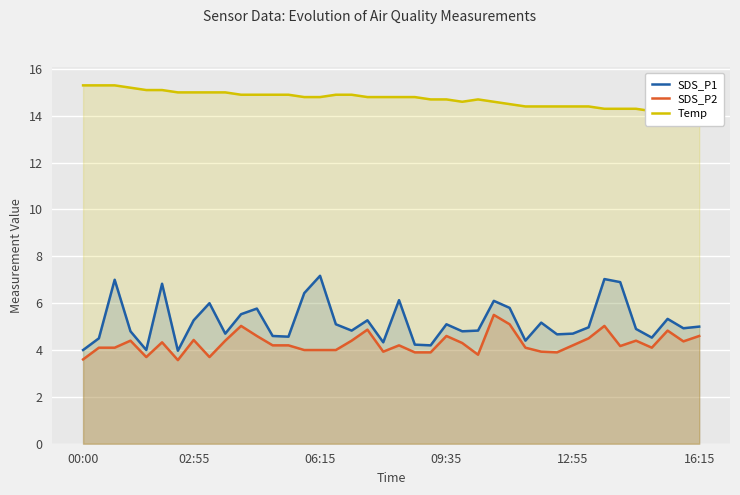

True or false: Temp and SDS_P2 cross at least once.

False